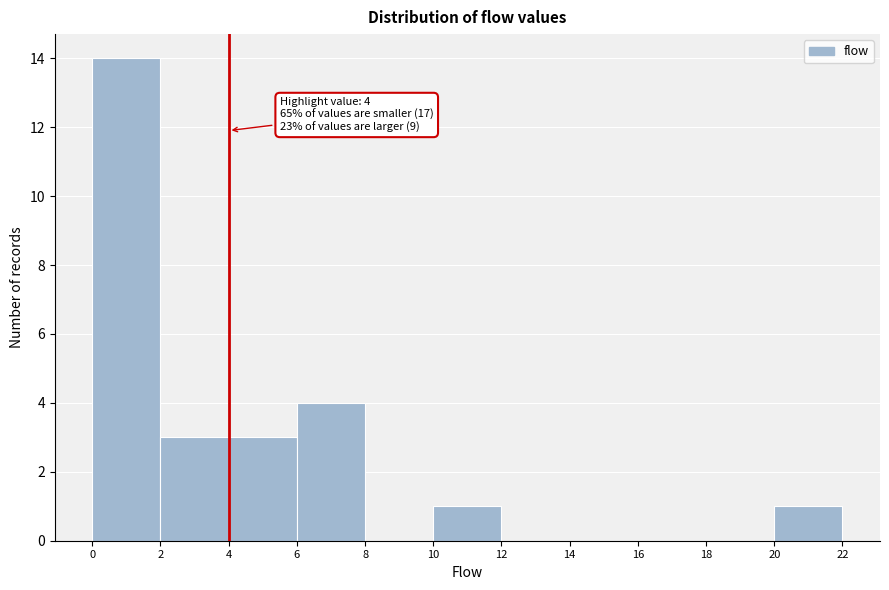

Which range on the x-axis has the tallest bar?

0 to 2